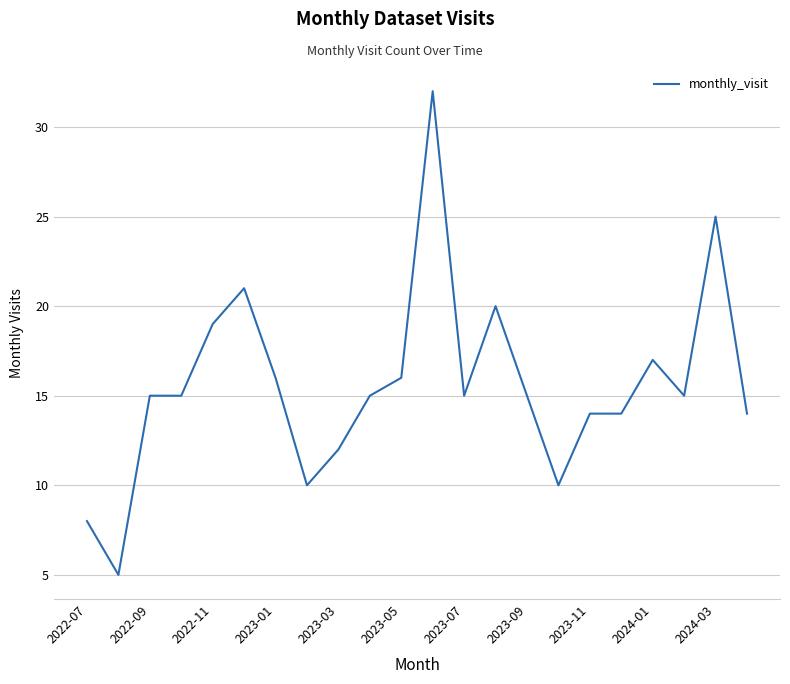

What is the maximum value shown in the chart?

32